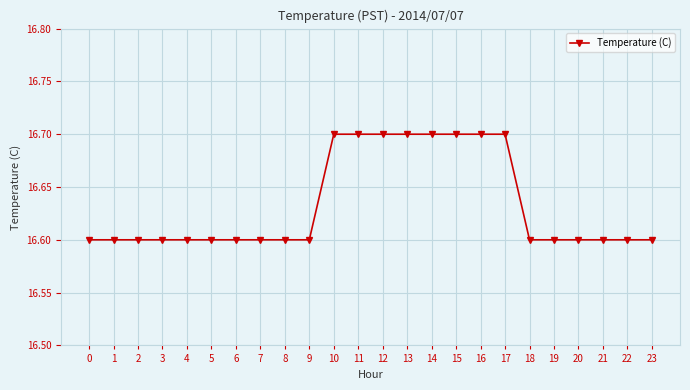

True or false: the data shows 16.6 at 21.

True